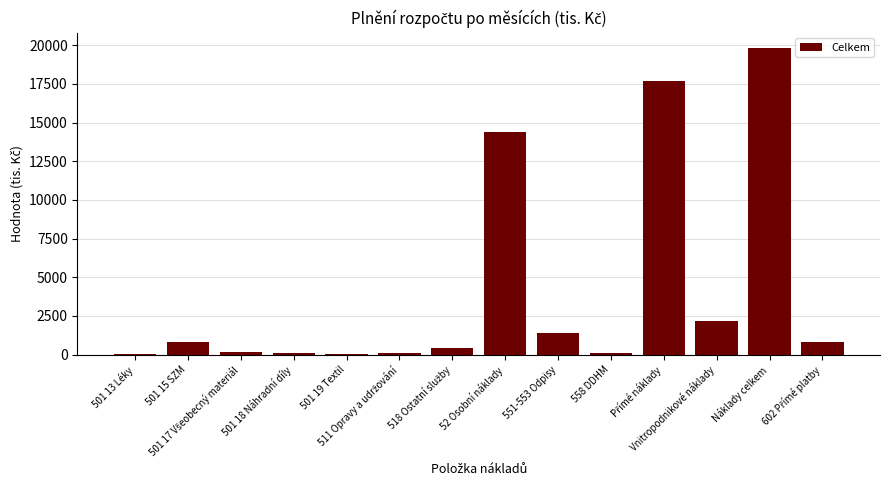

What is the greatest value displayed?

19821.0